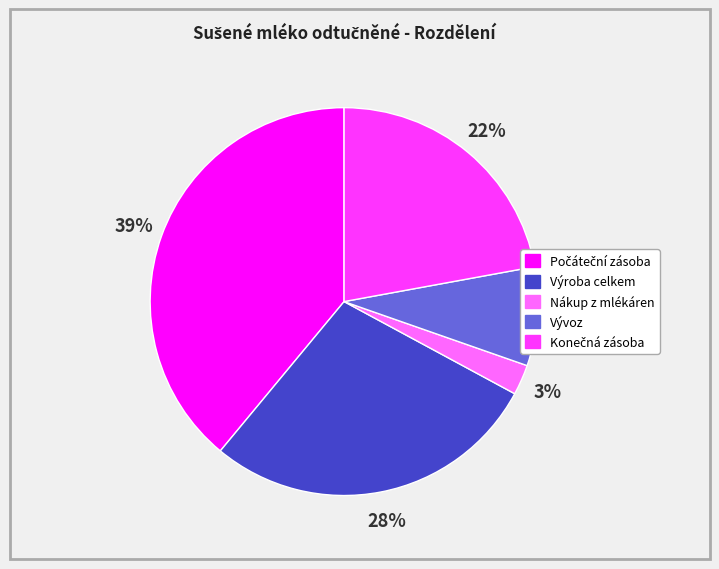

How many segments does this pie chart have?

5